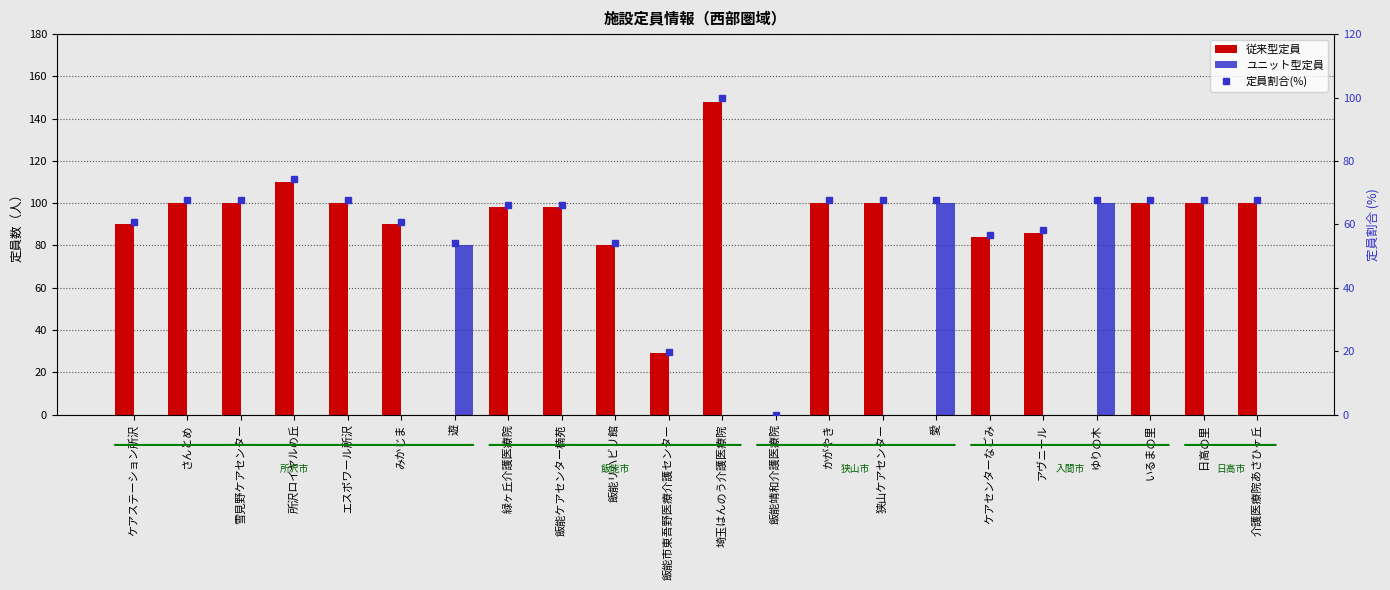

List the labels in order of 定員割合(%) value, largest first.

埼玉はんのう介護医療院, 所沢ロイヤルの丘, さんとめ, 雪見野ケアセンター, エスポワール所沢, かがやき, 狭山ケアセンター, 愛, ゆりの木, いるまの里, 日高の里, 介護医療院あさひヶ丘, 緑ヶ丘介護医療院, 飯能ケアセンター楠苑, ケアステーション所沢, みかじま, アヴニール, ケアセンターなごみ, 遊, 飯能リハビリ館, 飯能市東吾野医療介護センター, 飯能靖和介護医療院